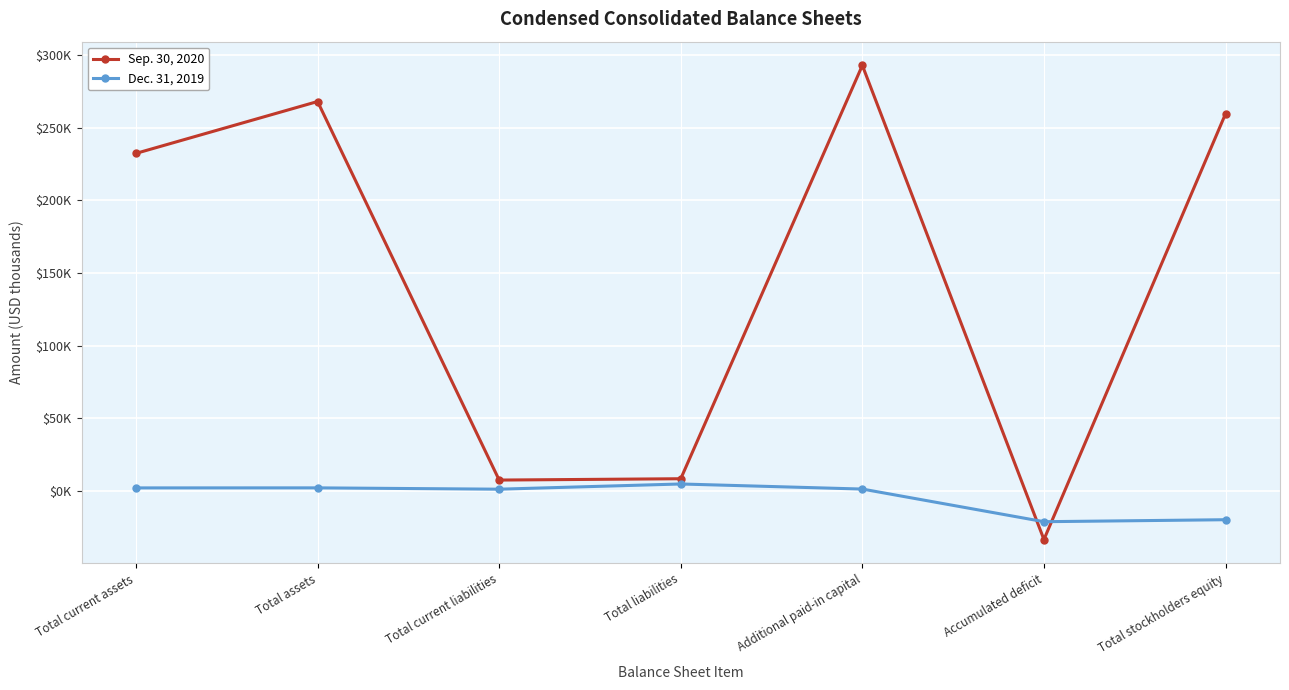

What are all the series names shown in the legend?

Sep. 30, 2020, Dec. 31, 2019